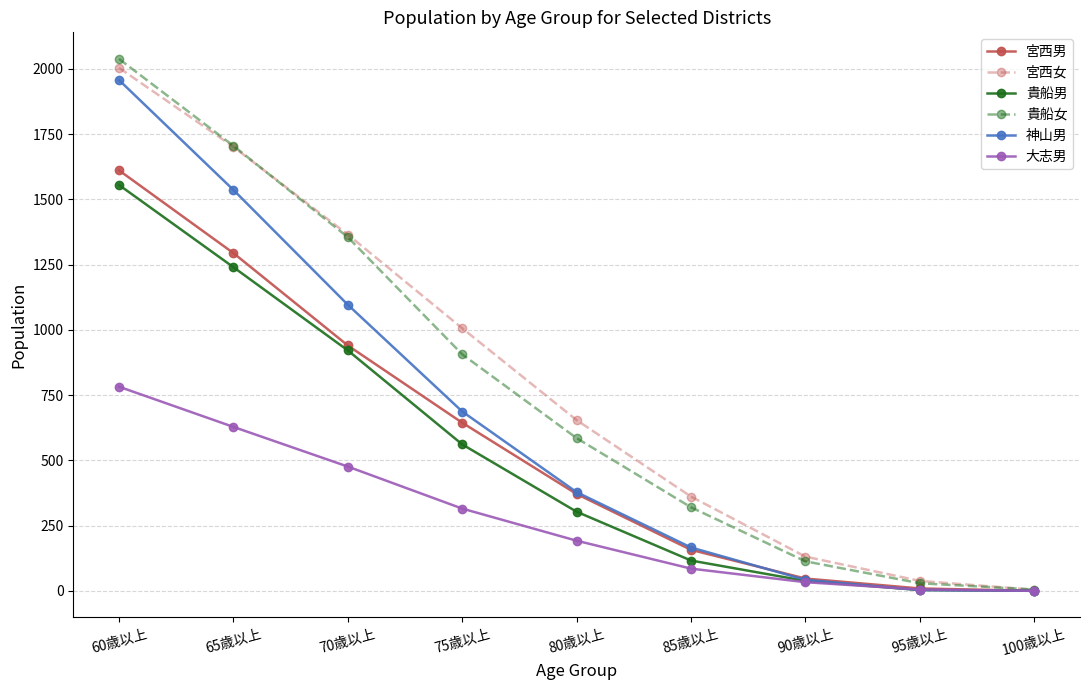

Where is 大志男 nearest to the value 391?

75歳以上